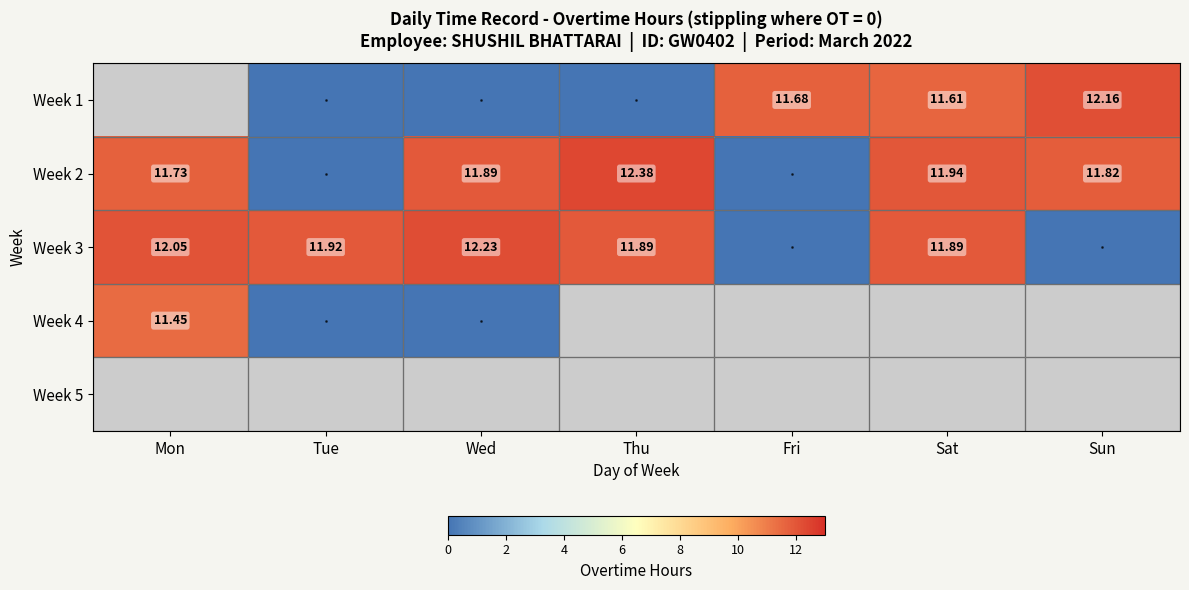

Which series has the largest total across all categories?

Week 3